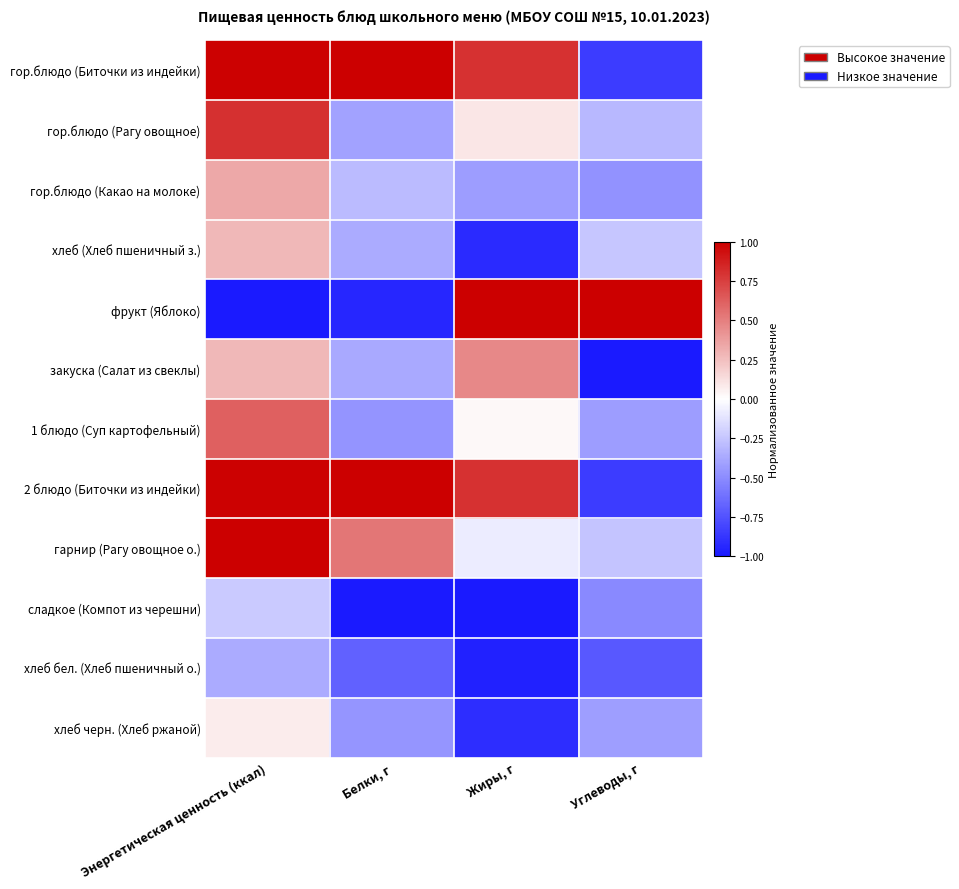

At which category is the sum across all series the highest?

Энергетическая ценность (ккал)